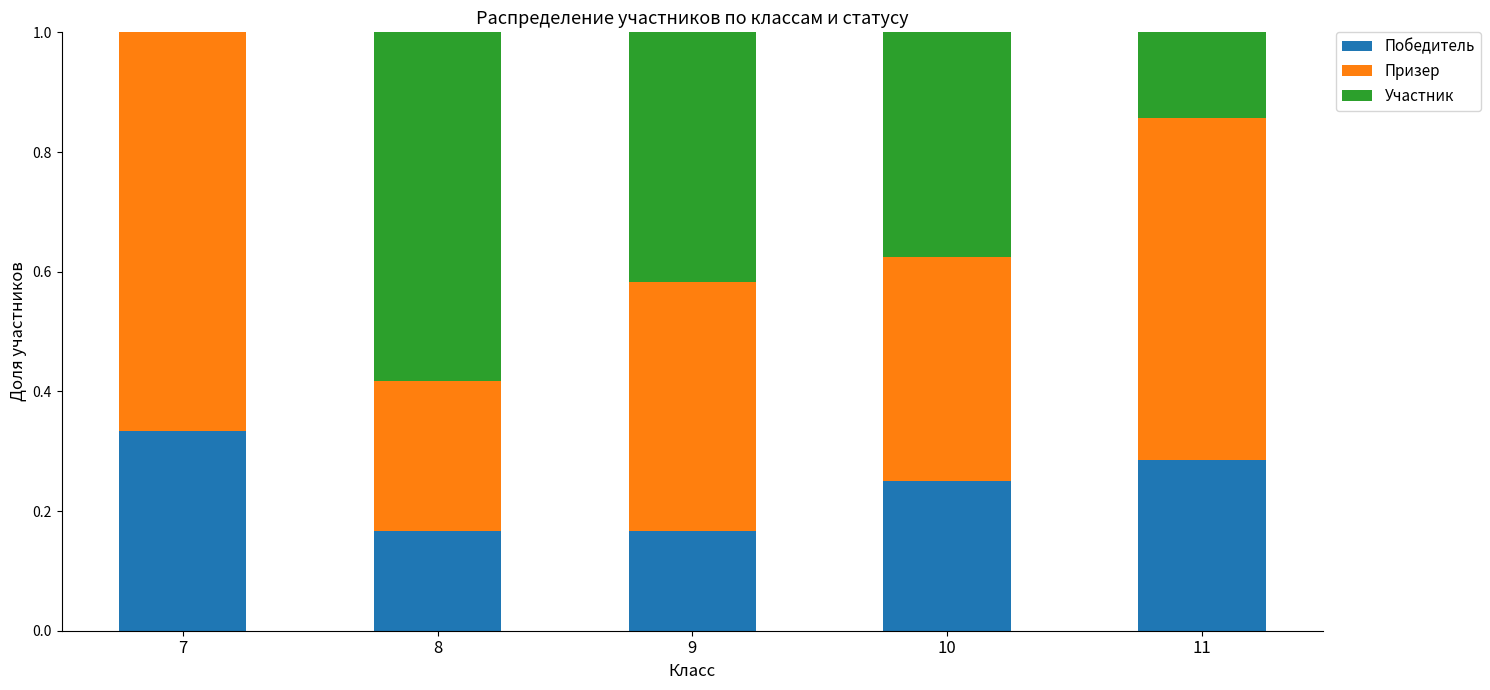

True or false: Победитель has a value of 0.1 at 7.

False